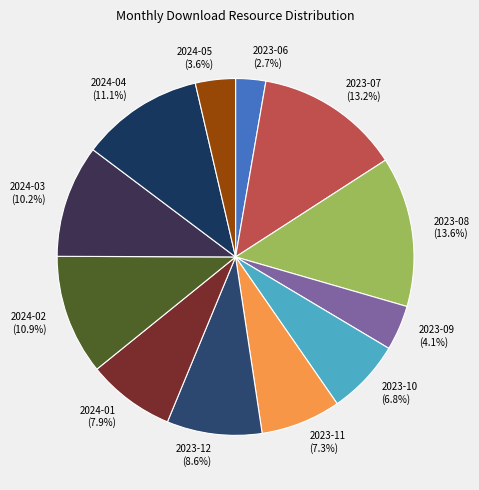

To the nearest percent, what percentage of the pie is 2023-06?

3%